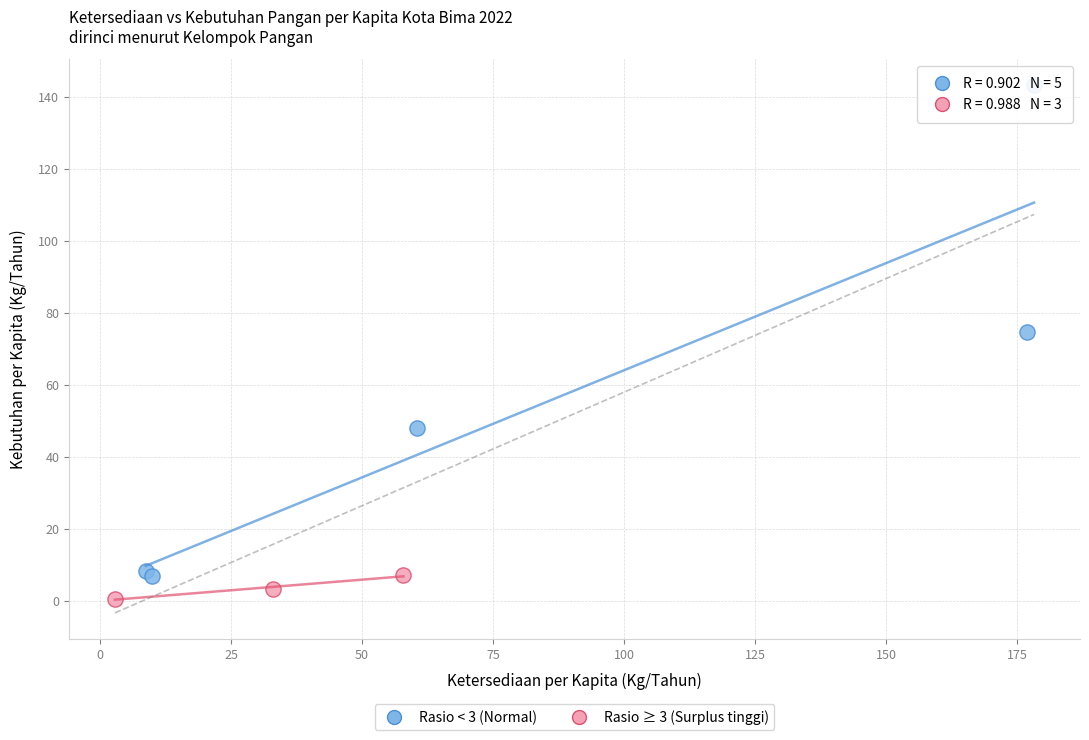

Which series has the largest Y range (max minus min)?

Rasio < 3 (Normal)